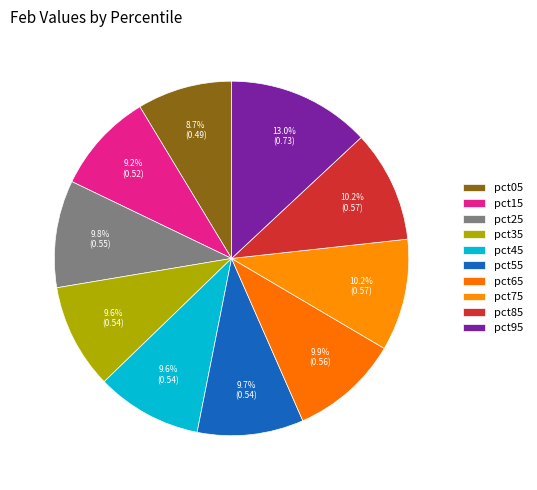

How many slices are in this pie chart?

10